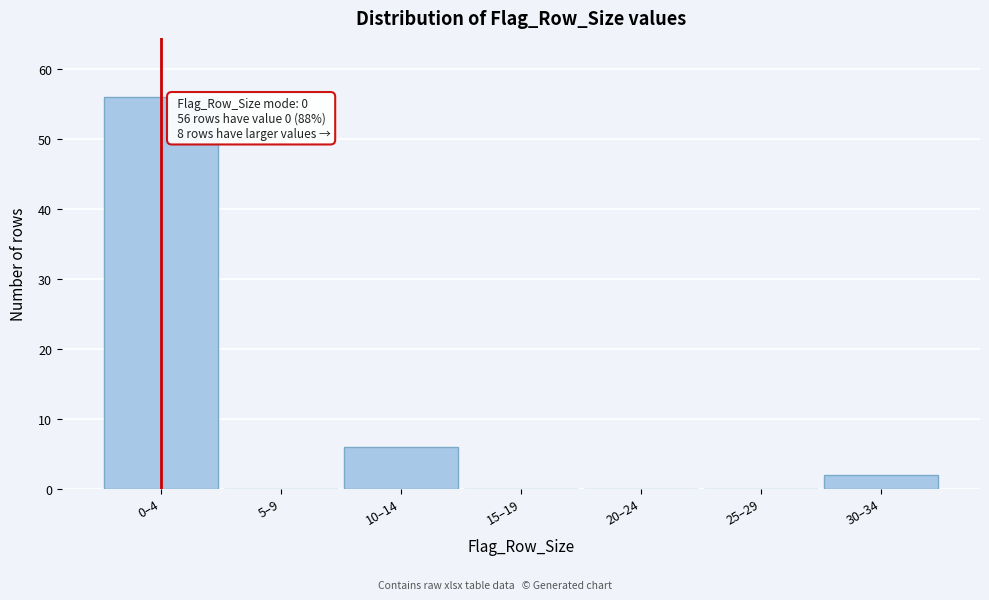

Reading left to right, extract all data points from this chart.

0–4=56	5–9=0	10–14=6	15–19=0	20–24=0	25–29=0	30–34=2